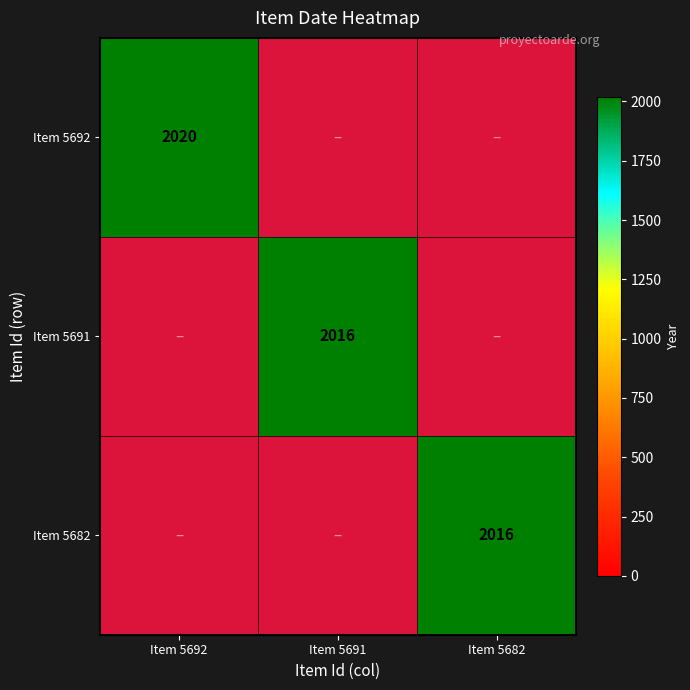

The value of Item 5691 at Item 5691 is 2016. True or false?

True